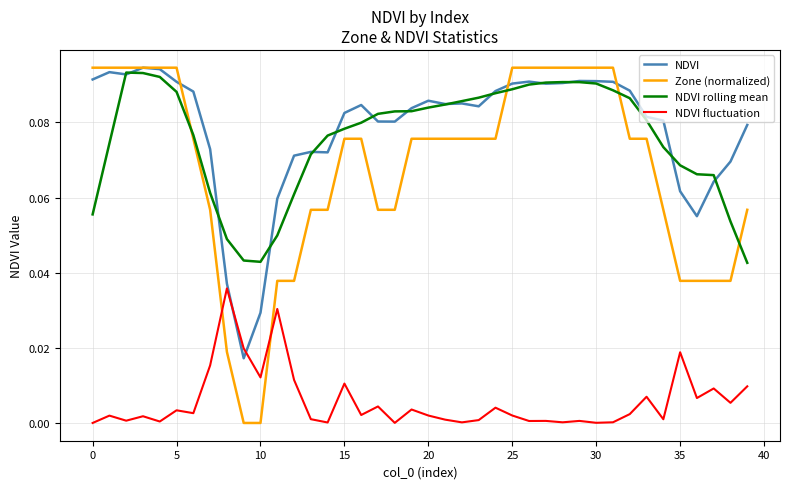

Which series has the largest range (max minus min)?

Zone (normalized)